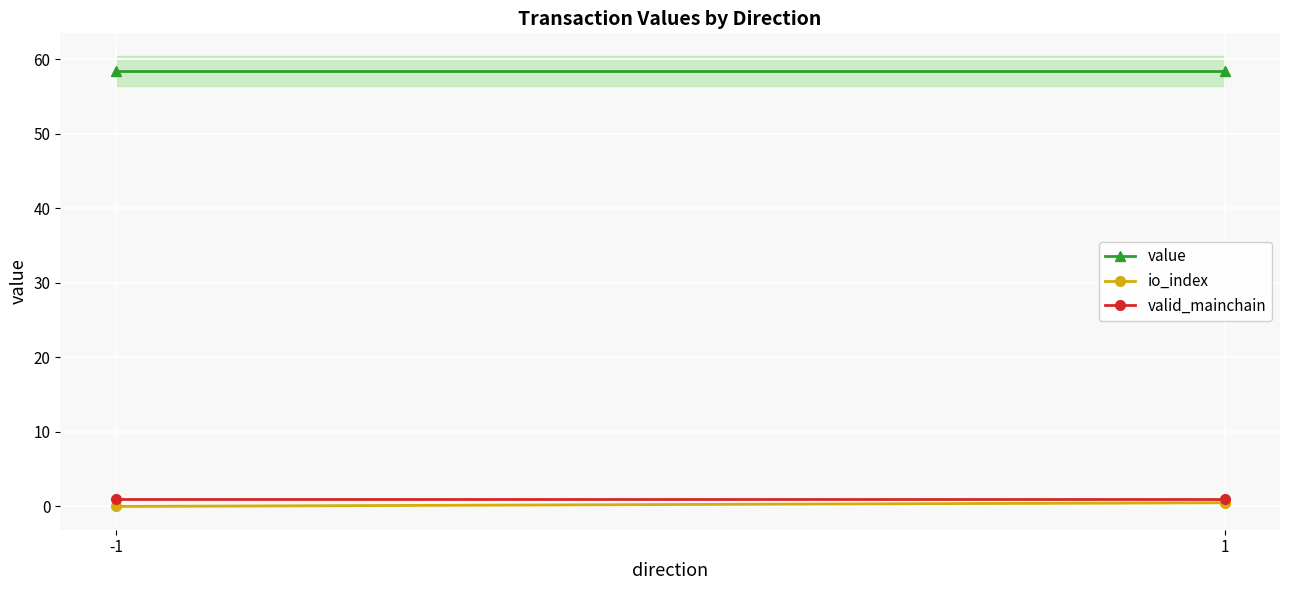

Rank the categories by io_index value from lowest to highest.

-1, 1